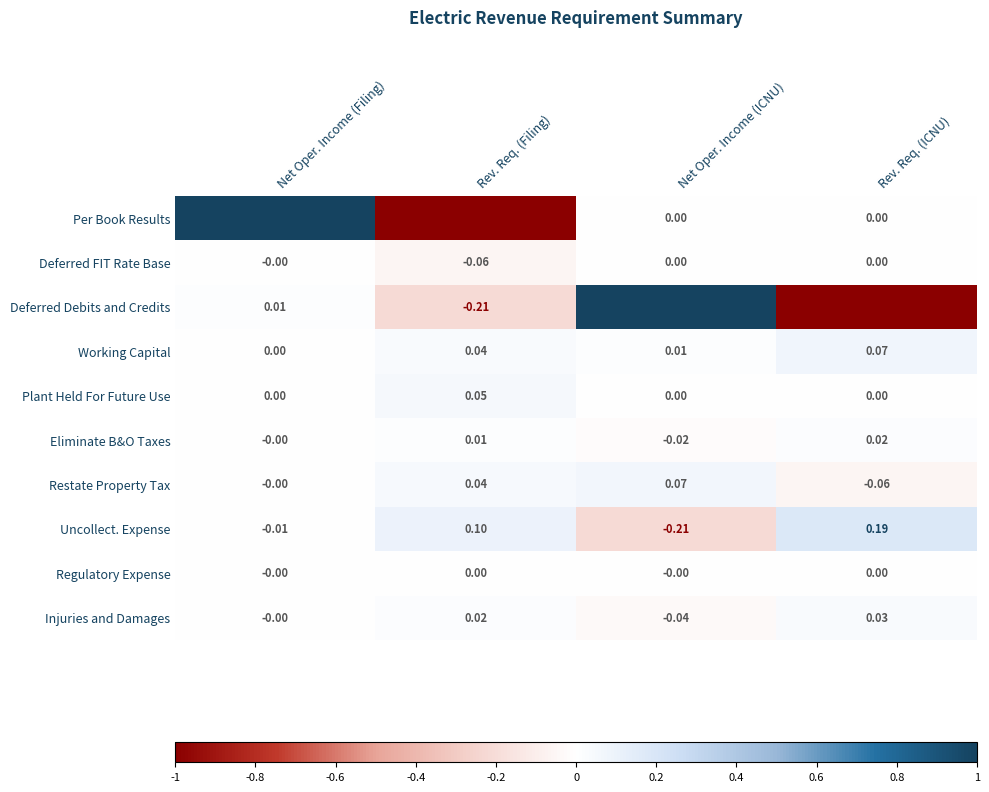

Which series changed the most between Net Oper. Income (ICNU) and Rev. Req. (ICNU)?

Deferred Debits and Credits